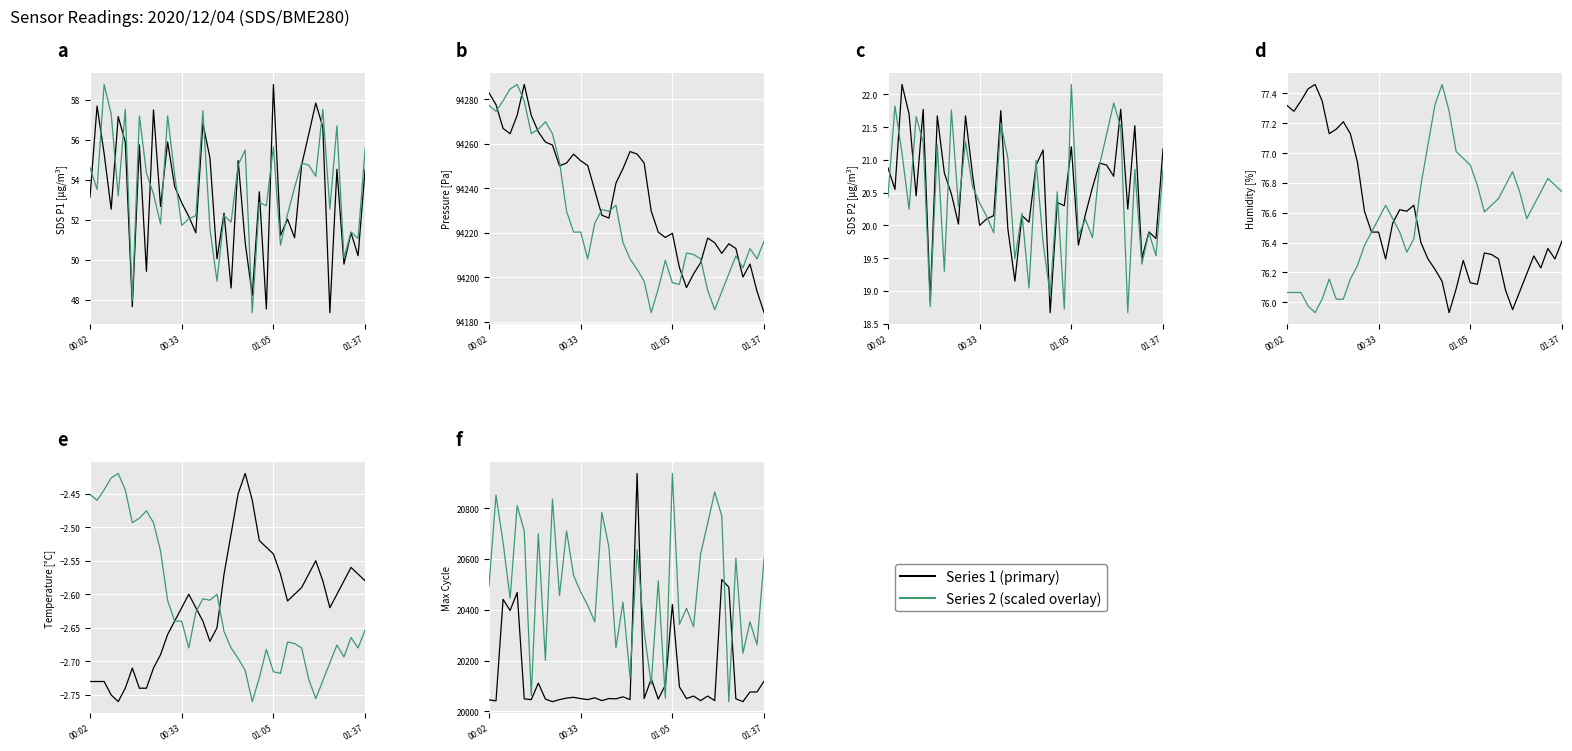

Where is the first local maximum for BME280_temperature?

00:16